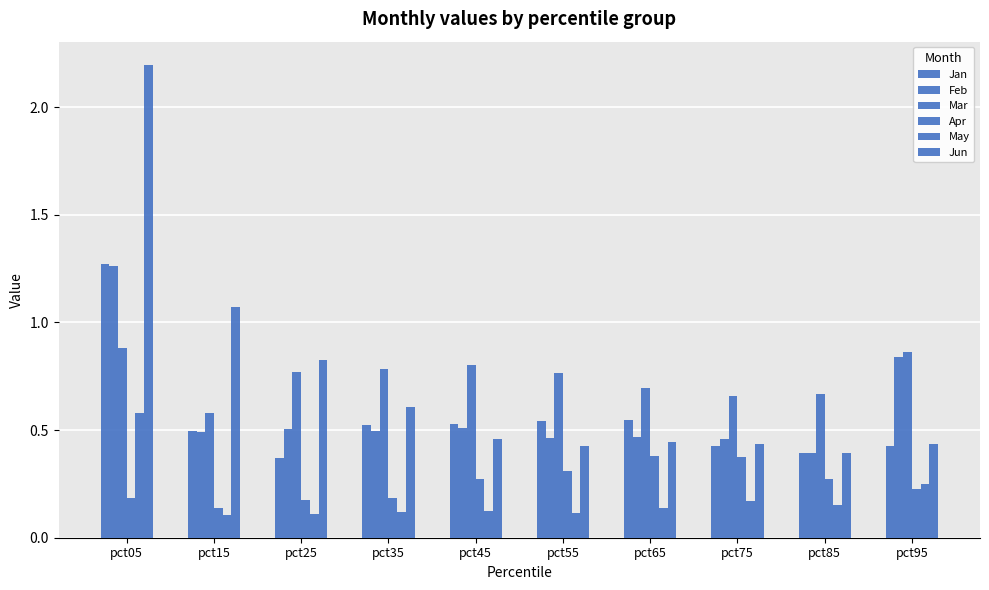

How many bars are there in total?

60